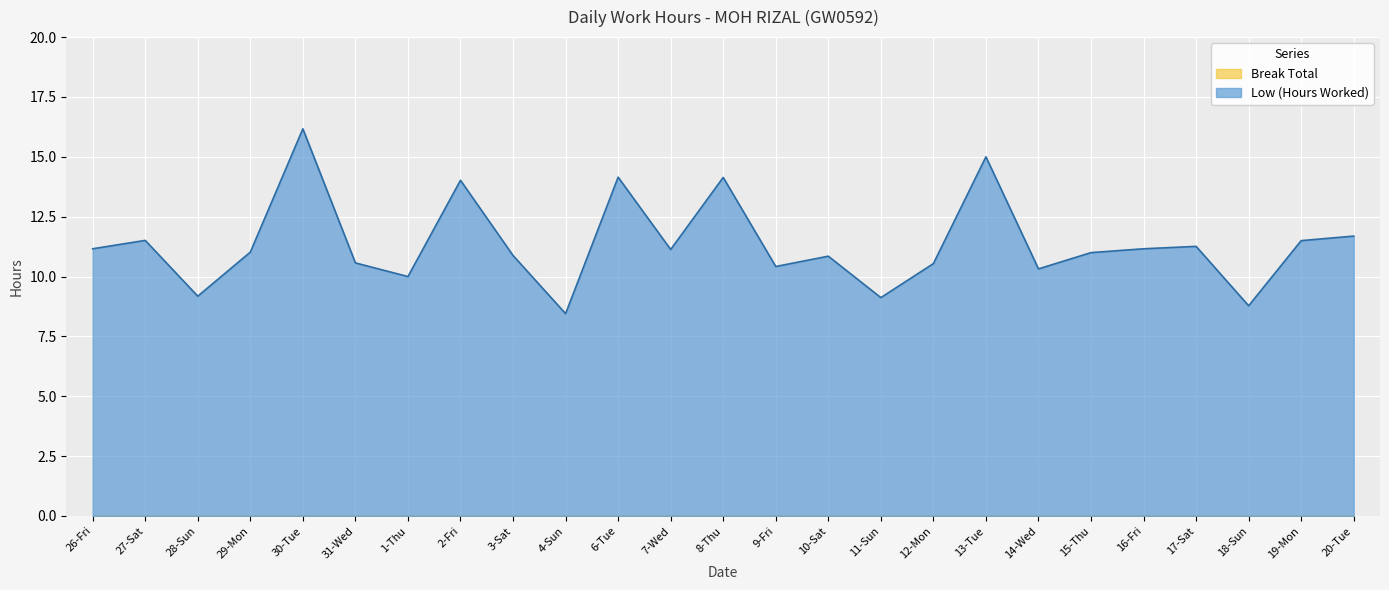

What value does the data have at 30-Tue?

16.2